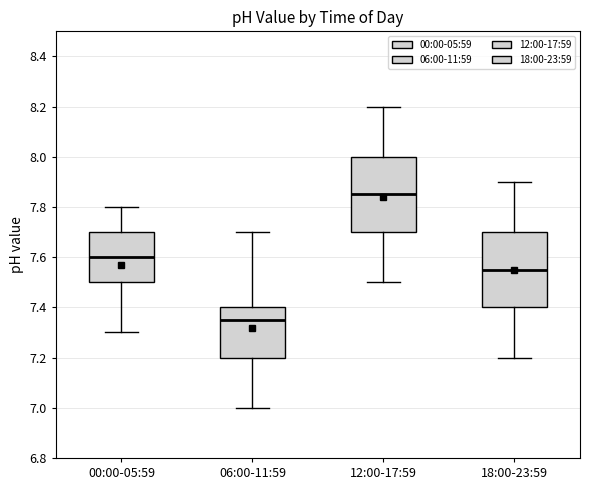

Which box has the lowest median line?

06:00-11:59